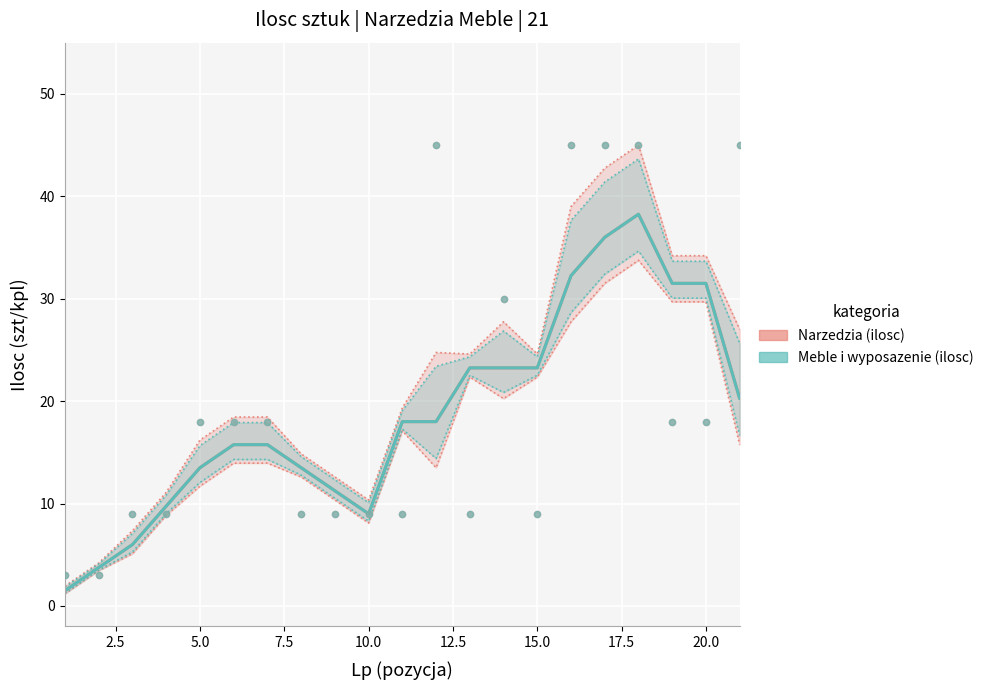

At how many categories does at least one series exceed 35?

2